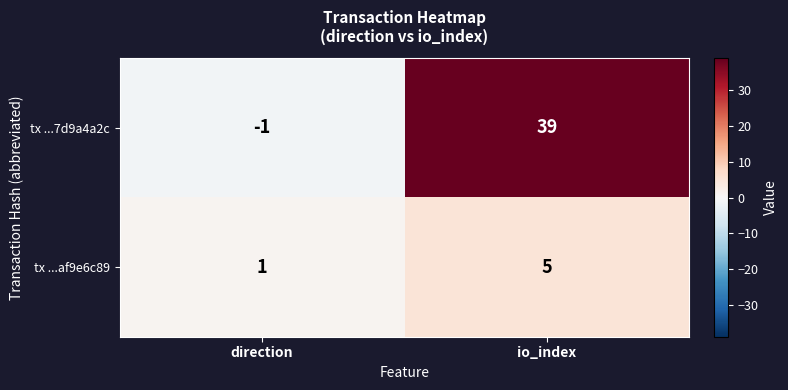

What is the sum of all tx ...7d9a4a2c values?

38